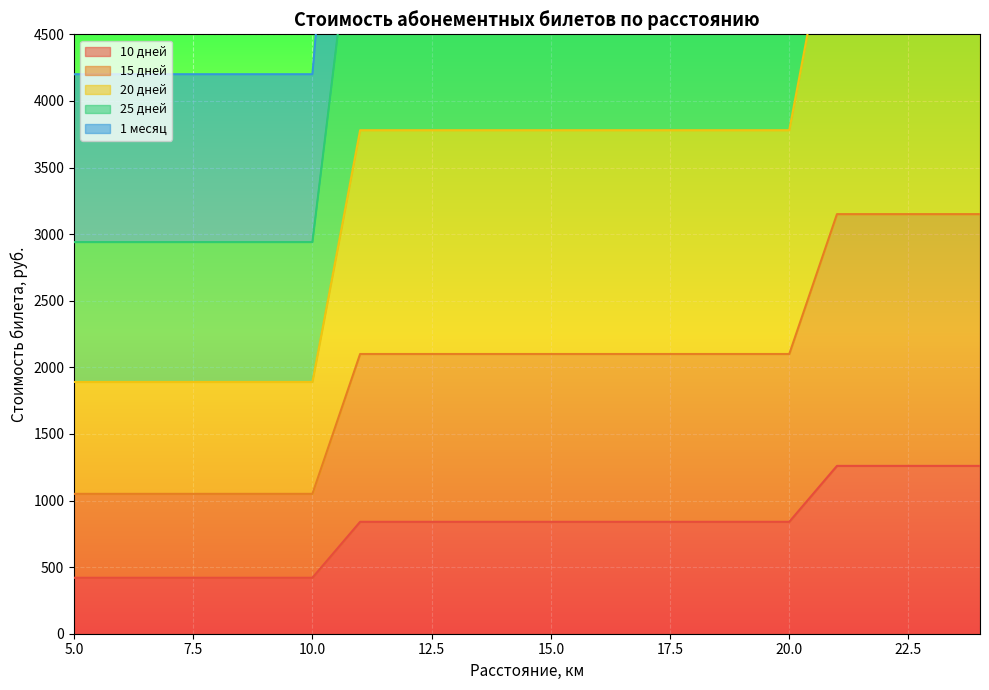

What is the sum of the 20 дней values at 21 and 15?

9450